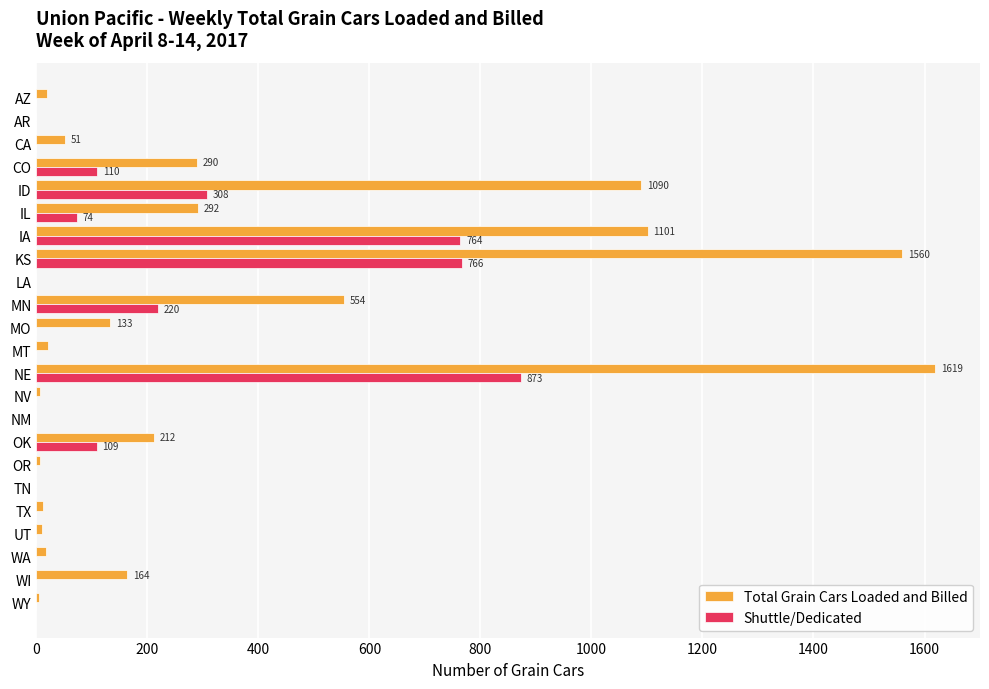

At which category is the sum across all series the highest?

NE